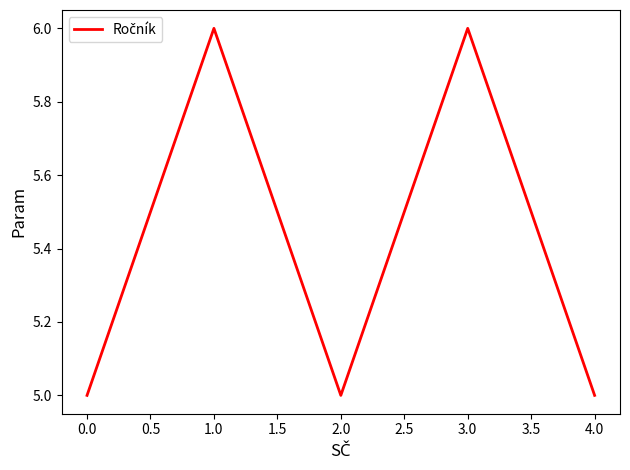

What is the sum of the values at 3.0 and 1.0?

12